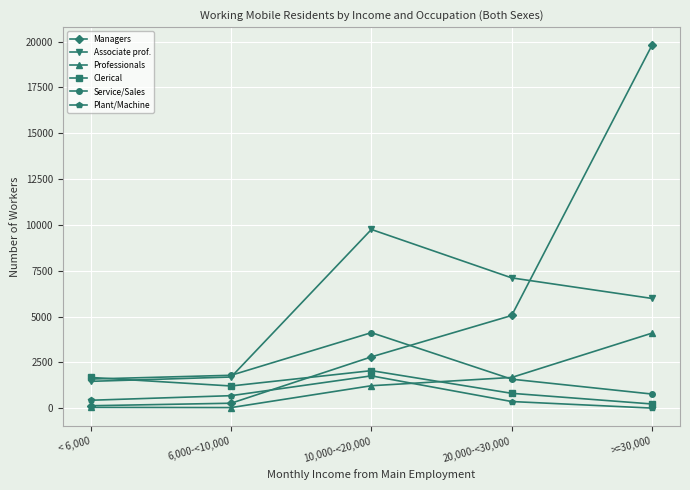

Which category has the highest value in the Clerical series?

10,000-<20,000